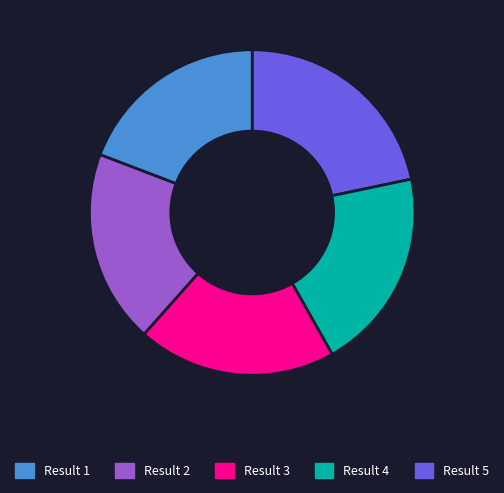

Is there any slice that represents more than half of the pie?

No